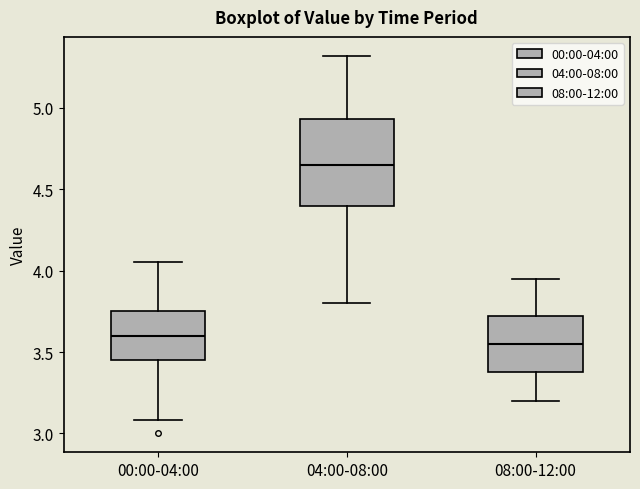

Comparing the boxes themselves (not the whiskers), which one is the tallest?

04:00-08:00